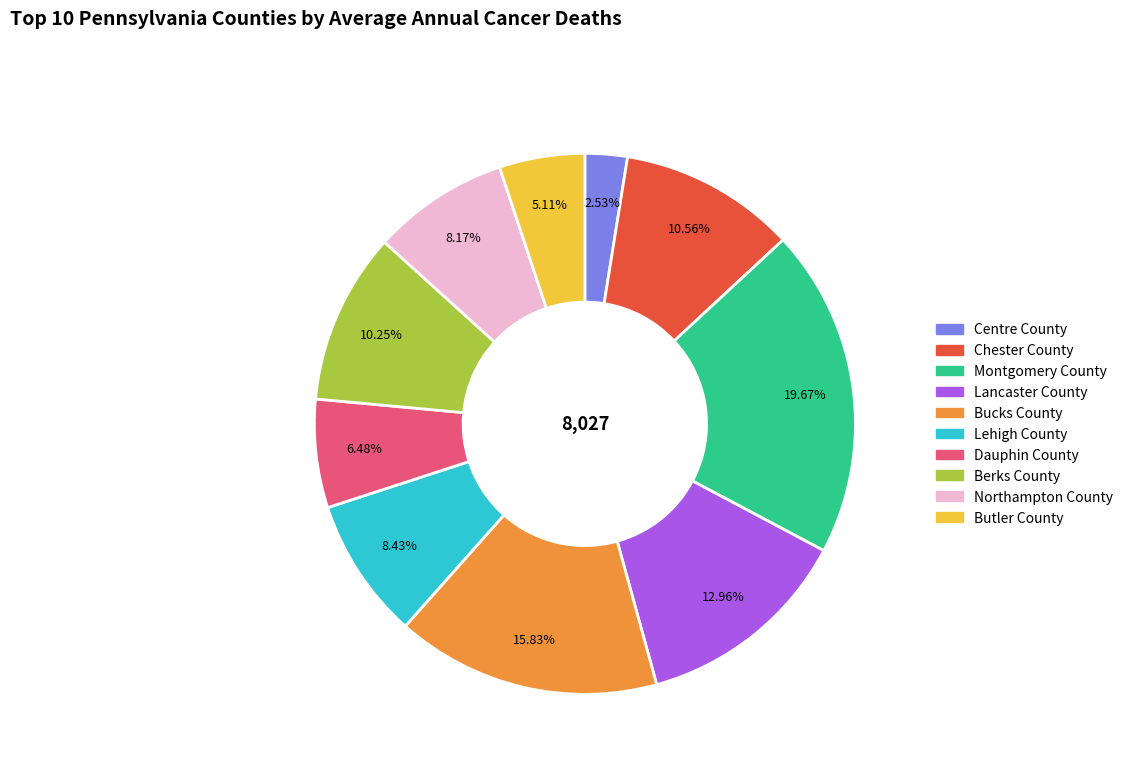

Which has a higher value, Bucks County or Montgomery County?

Montgomery County